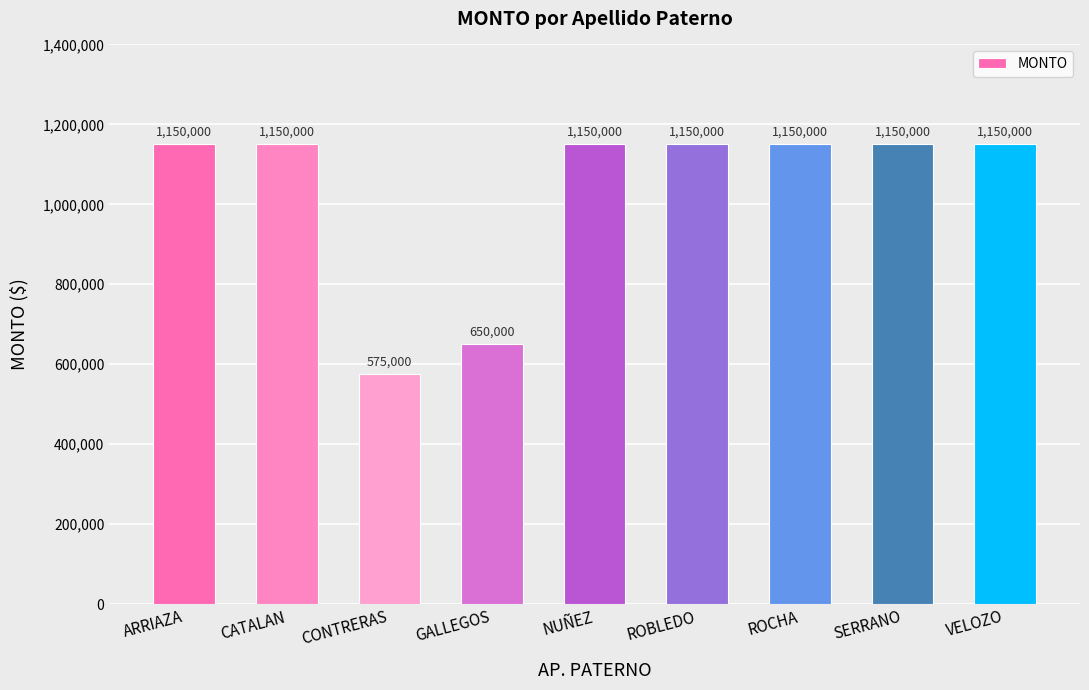

How many bars are there in total?

9